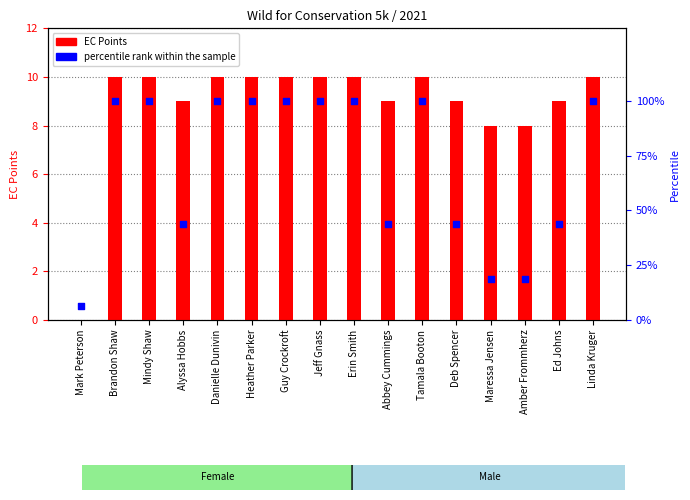

Which series contains the highest Y value?

percentile rank within the sample